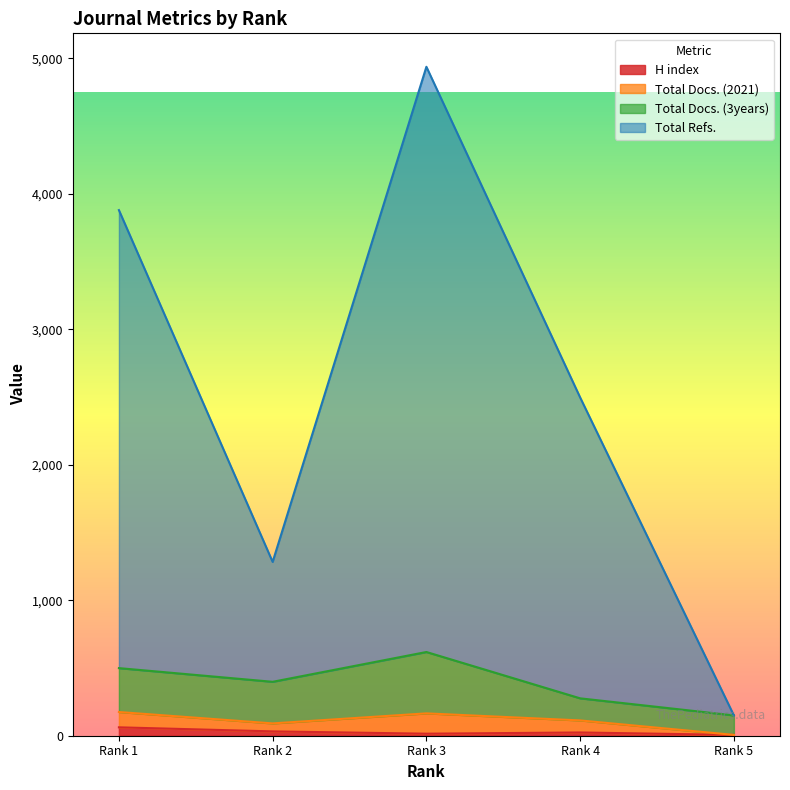

Which has a higher value, Rank 2 or Rank 5?

Rank 2